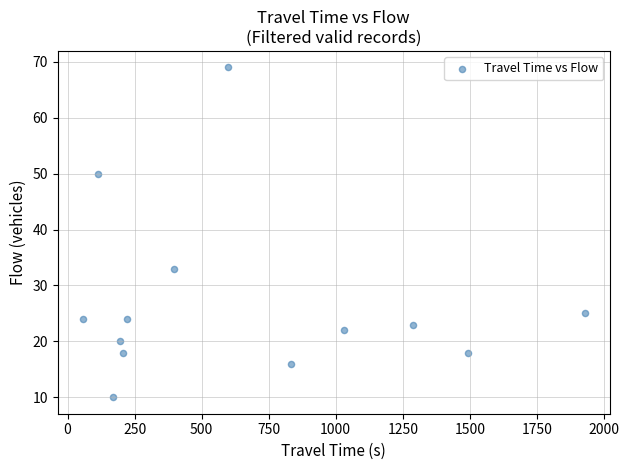

What is the range of X values (max minus min)?

1871